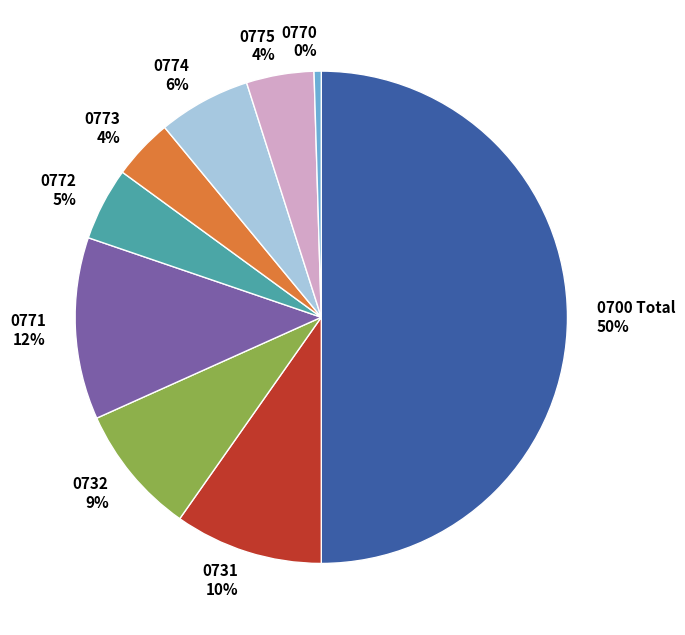

What percentage is the 0732 slice, to the nearest percent?

9%